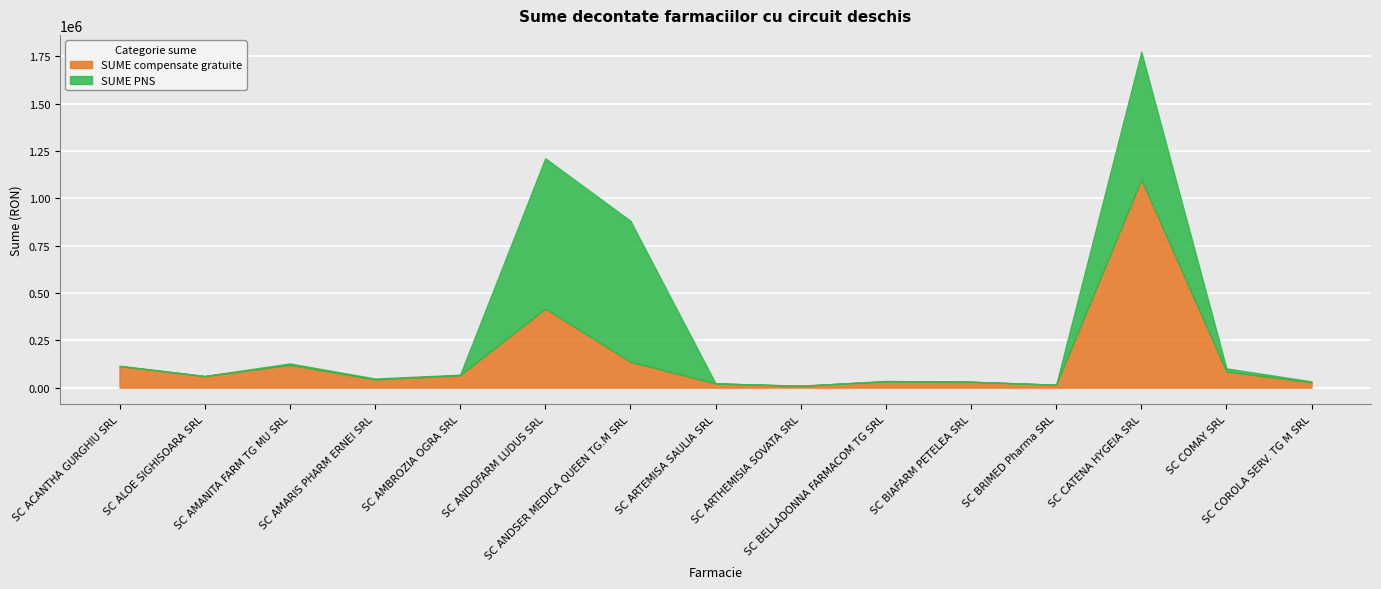

At which category does SUME compensate gratuite reach its first local peak?

SC AMANITA FARM TG MU SRL